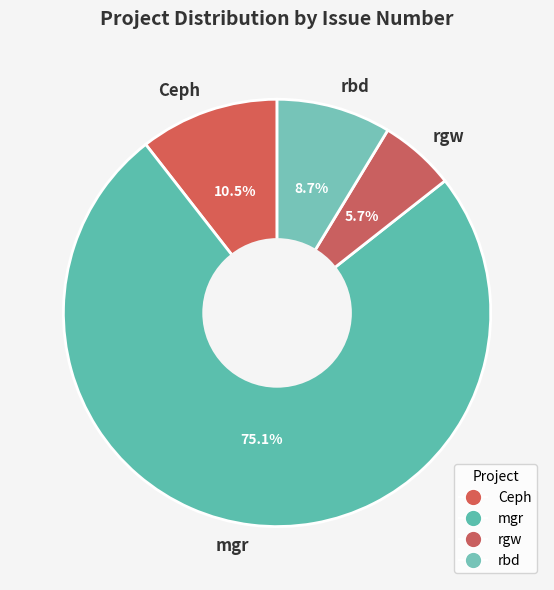

To the nearest percent, what is the difference between the largest and smallest slice percentages?

69%